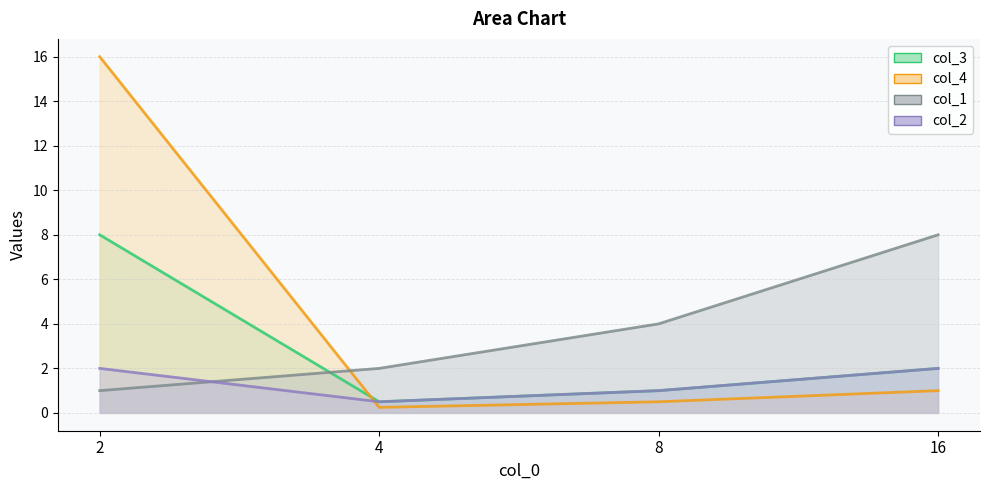

True or false: col_3 has a value of 1.0 at 8.

True